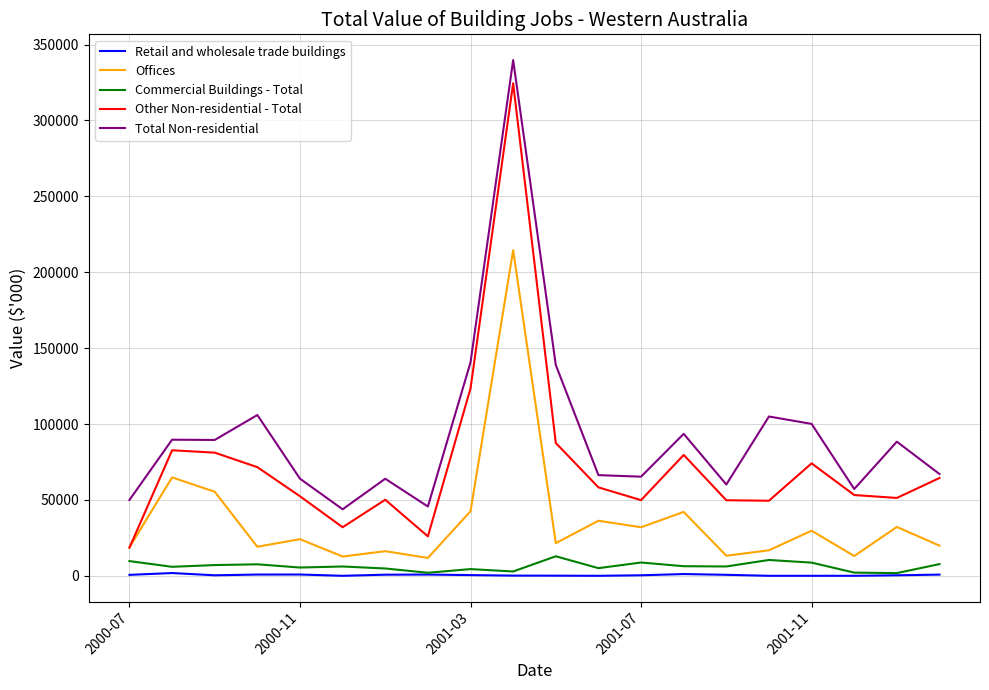

How many distinct data groups are displayed?

5